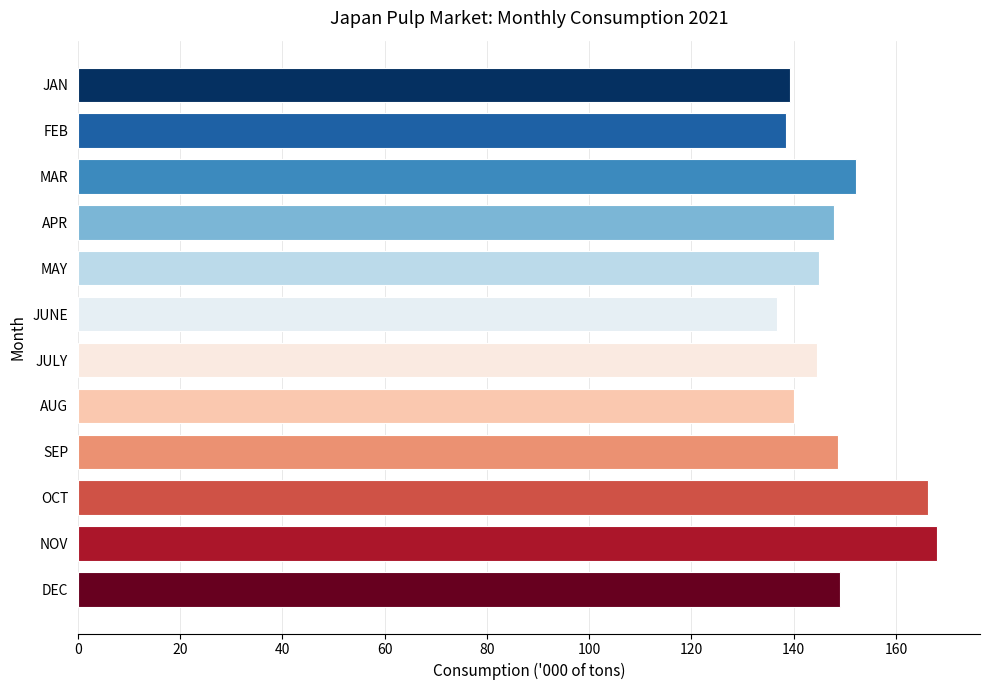

Where is the data nearest to the value 152?

MAR